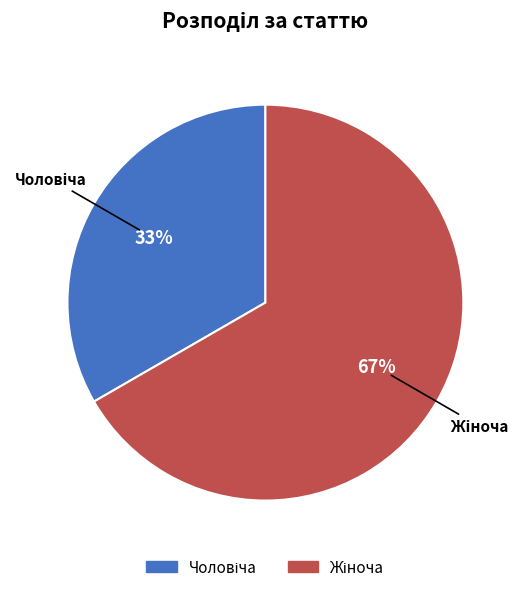

To the nearest percent, what is the average slice percentage?

50%